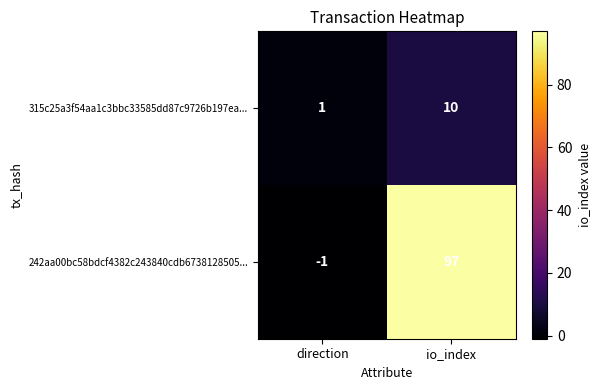

Which category has the highest value across all series?

io_index